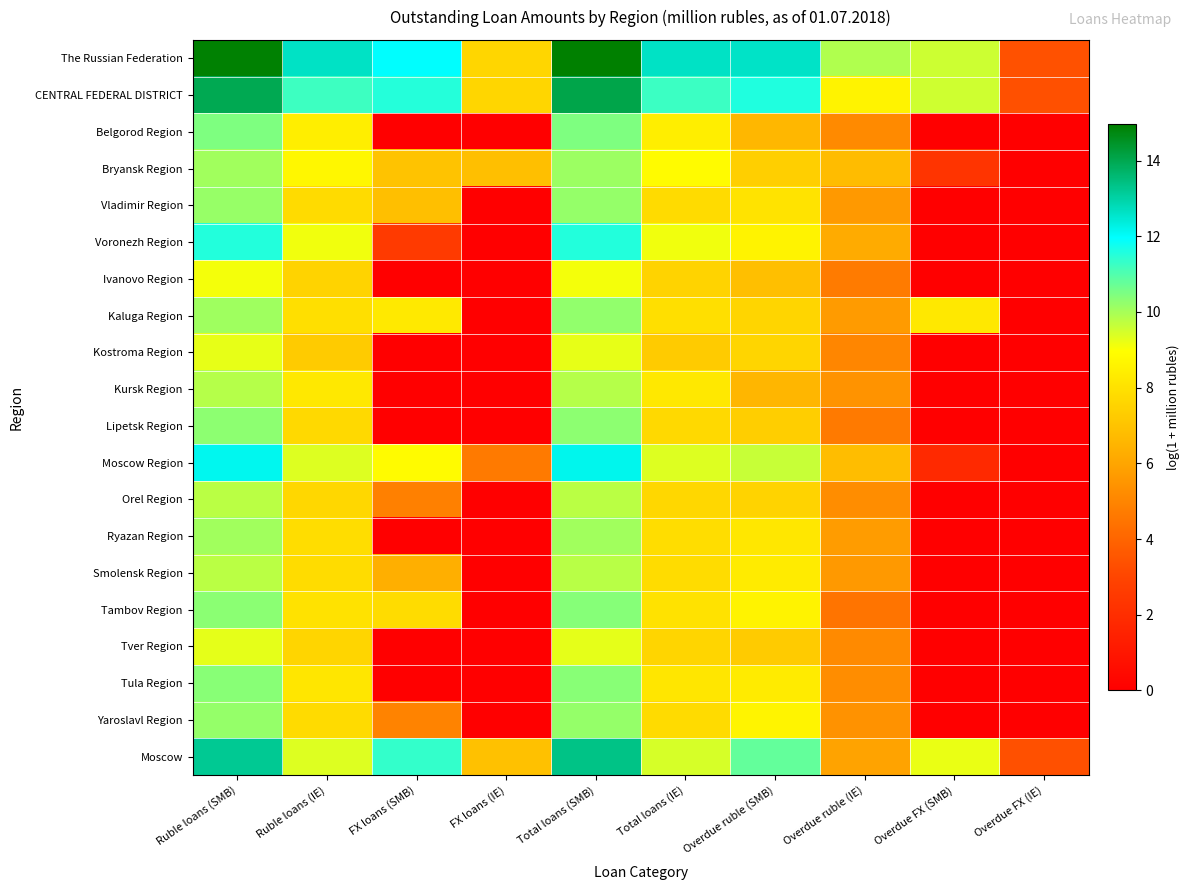

Rank the series at FX loans (SMB) from lowest to highest value.

Belgorod Region, Ivanovo Region, Kostroma Region, Kursk Region, Lipetsk Region, Ryazan Region, Tver Region, Tula Region, Voronezh Region, Orel Region, Yaroslavl Region, Smolensk Region, Vladimir Region, Bryansk Region, Tambov Region, Kaluga Region, Moscow Region, Moscow, CENTRAL FEDERAL DISTRICT, The Russian Federation